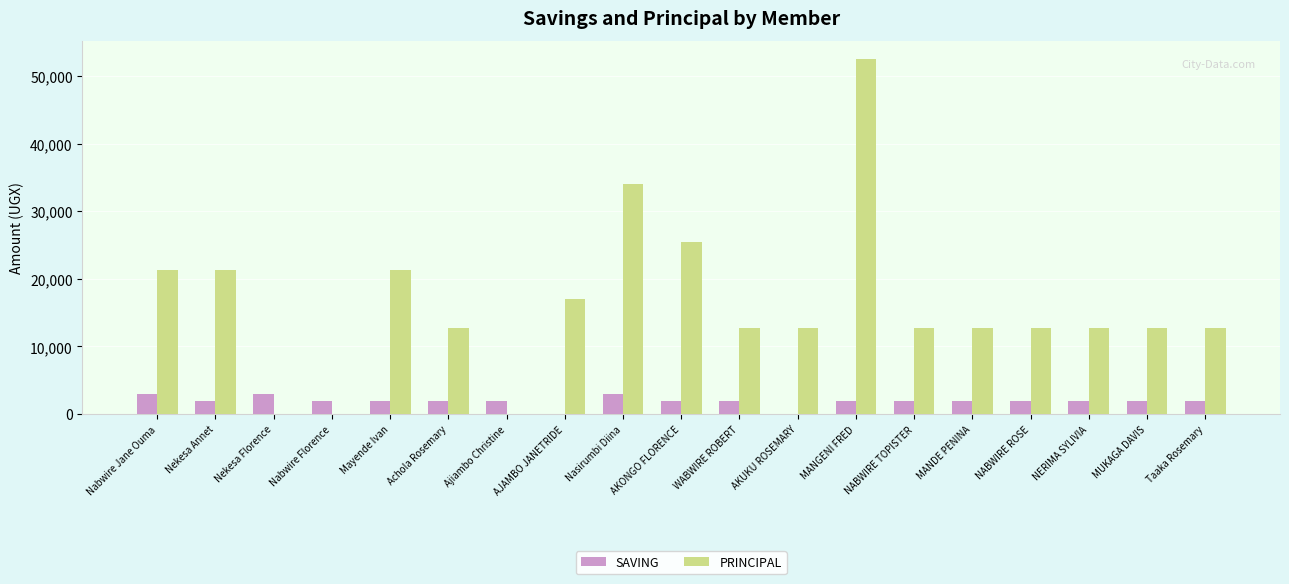

At which category is the sum across all series the highest?

MANGENI FRED